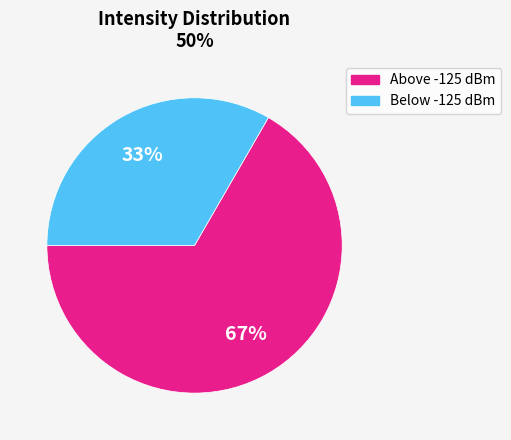

Count the number of slices in the pie.

2